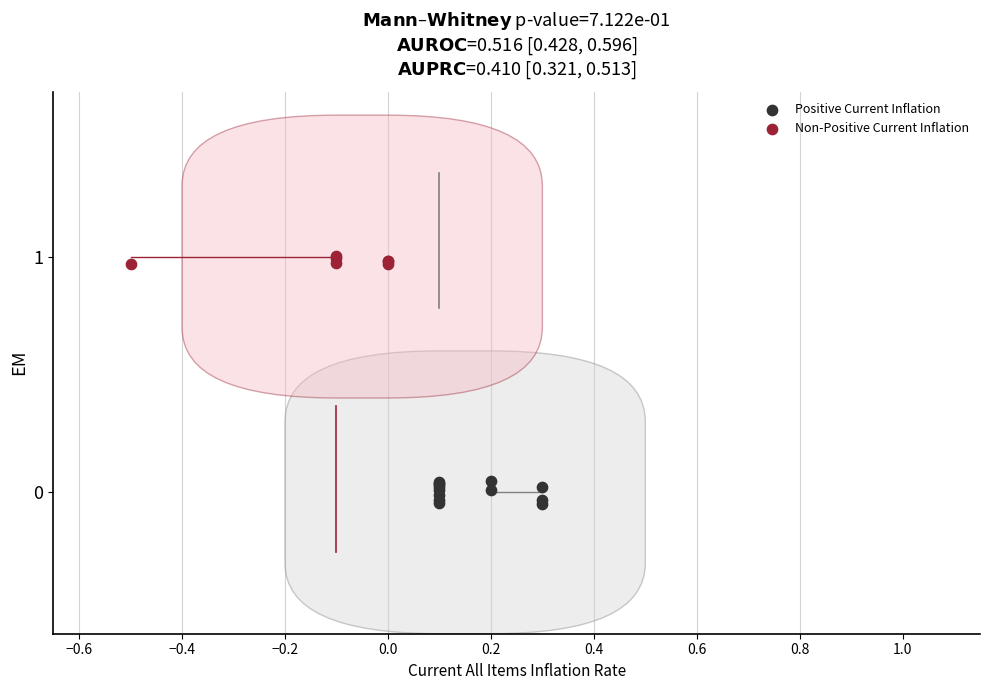

What are all the series names shown in the legend?

Positive Current Inflation, Non-Positive Current Inflation